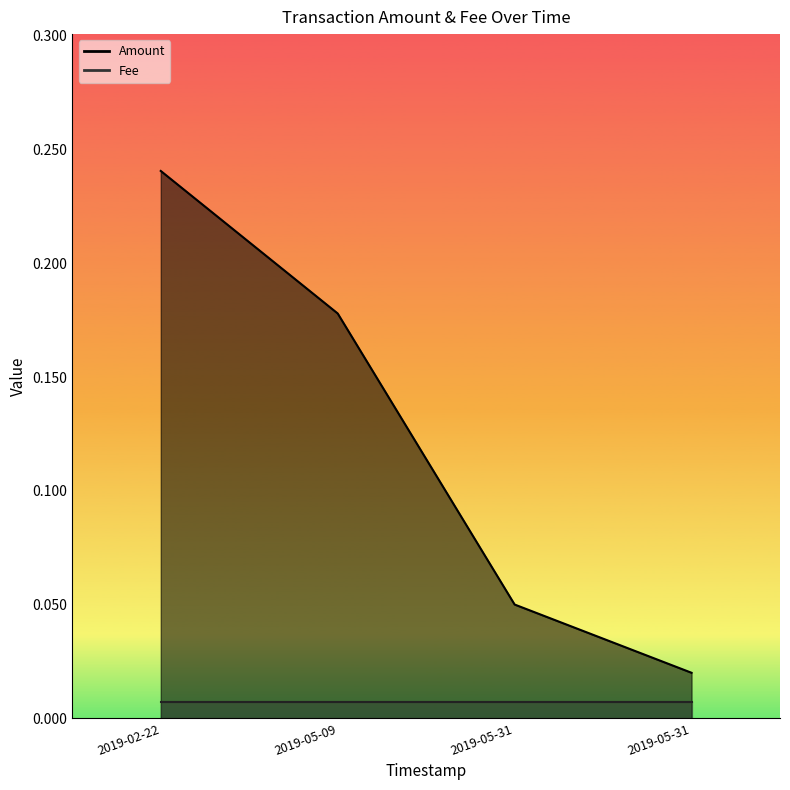

Which label corresponds to the largest value in the chart?

2019-02-22